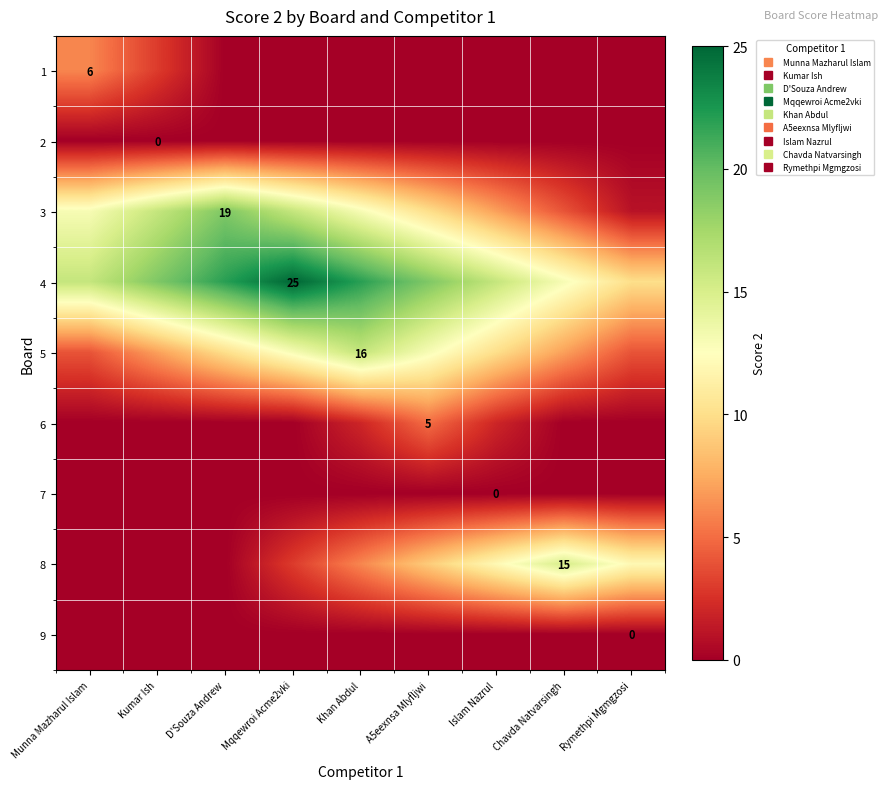

At which category is the sum across all series the highest?

Khan Abdul